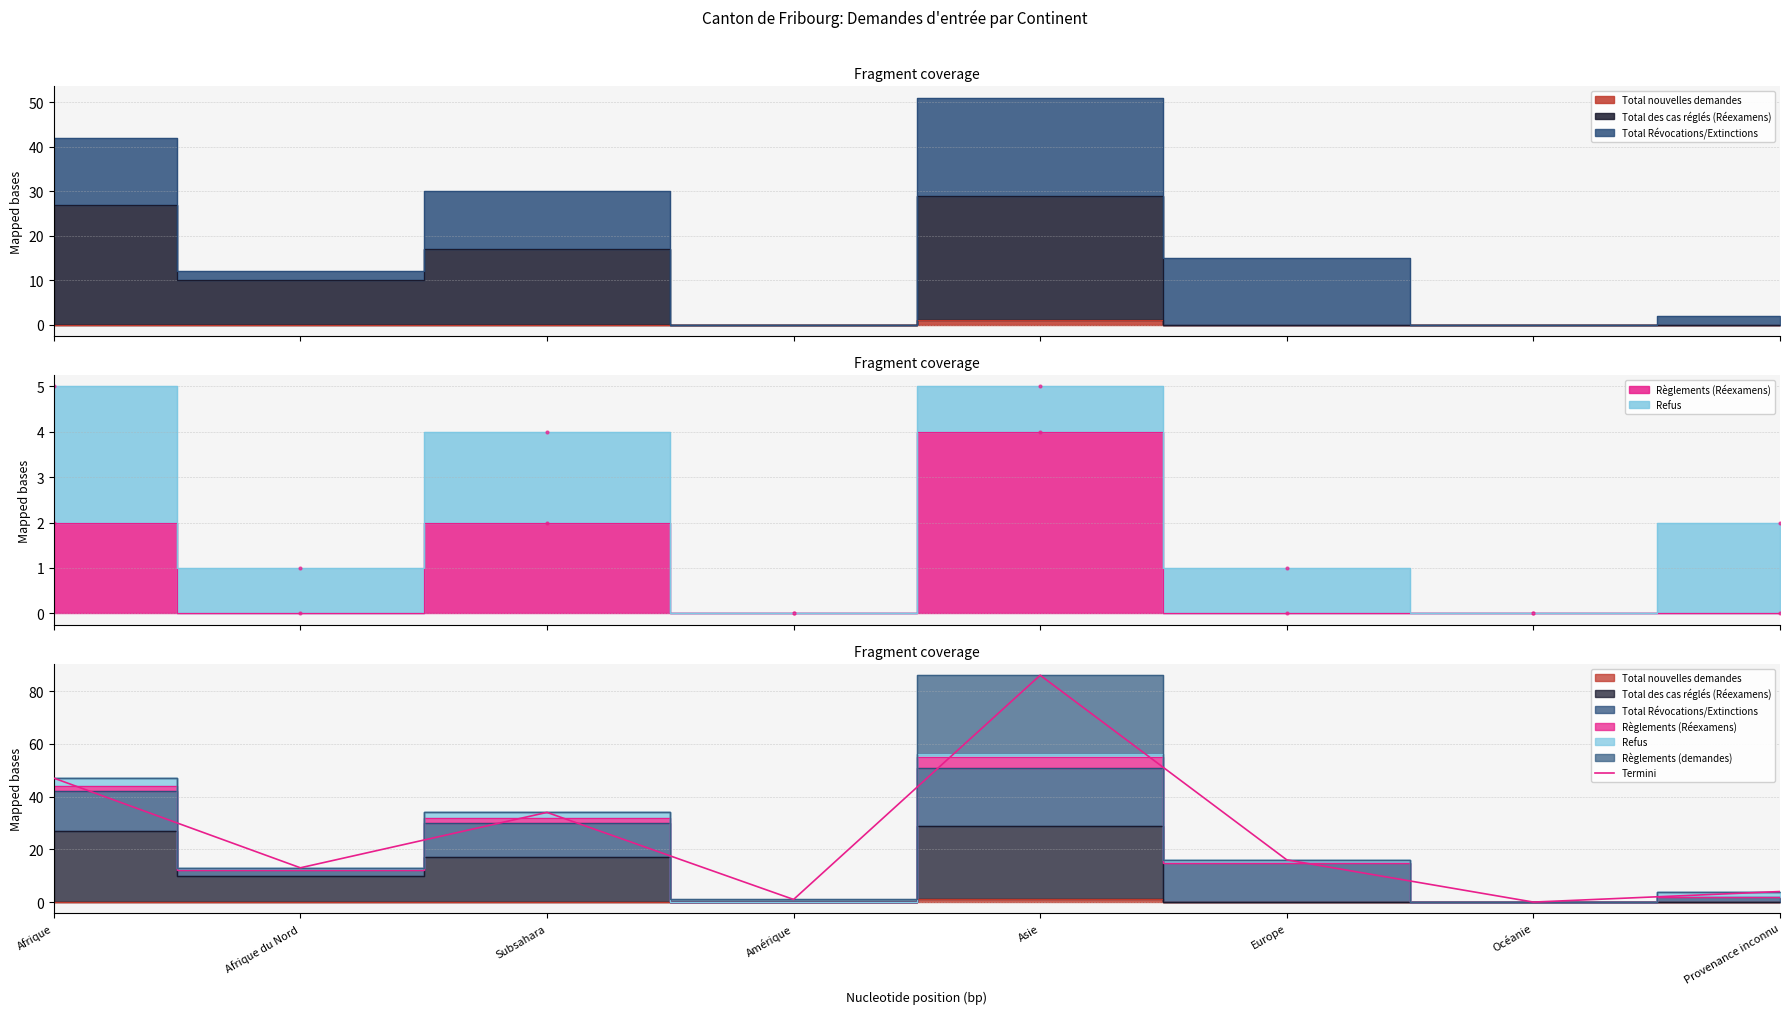

Rank the categories by value from lowest to highest.

Océanie, Amérique, Provenance inconnu, Afrique du Nord, Europe, Subsahara, Afrique, Asie